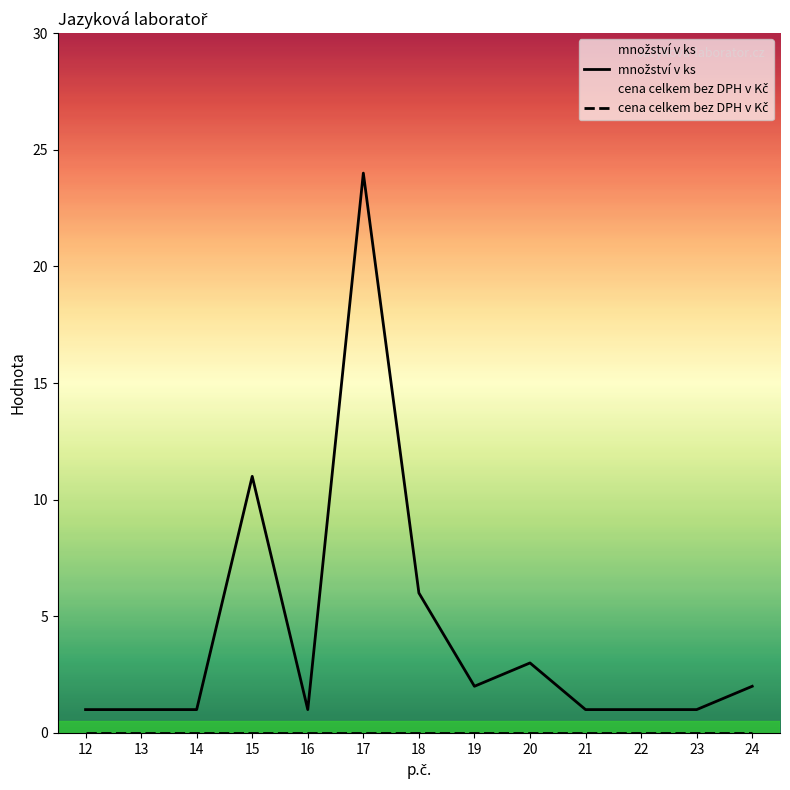

Rank the series at 19 from lowest to highest value.

cena celkem bez DPH v Kč, množství v ks